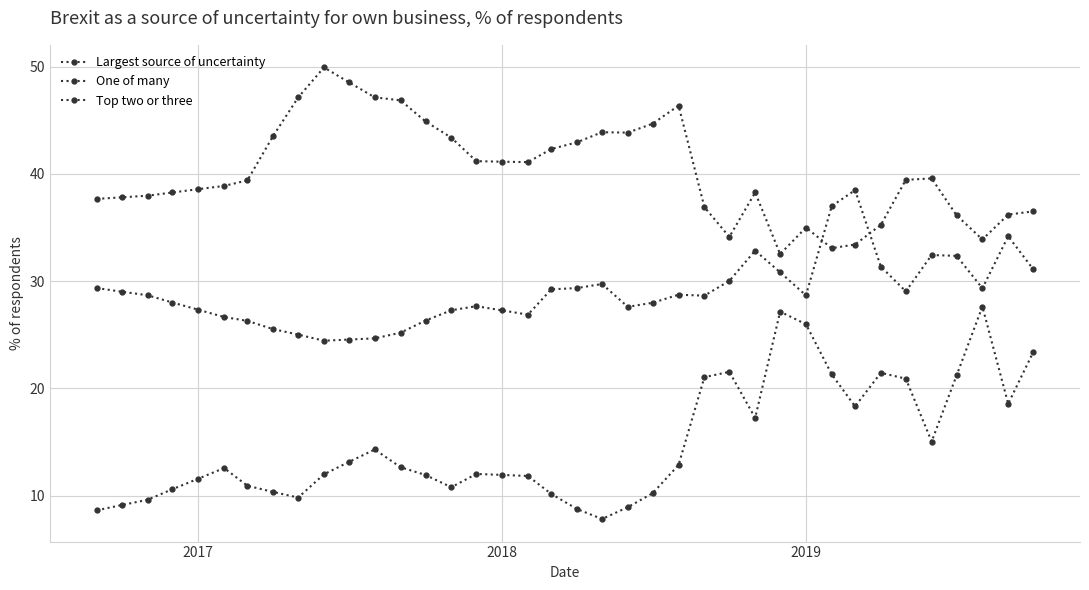

Count the number of categories in the chart.

38